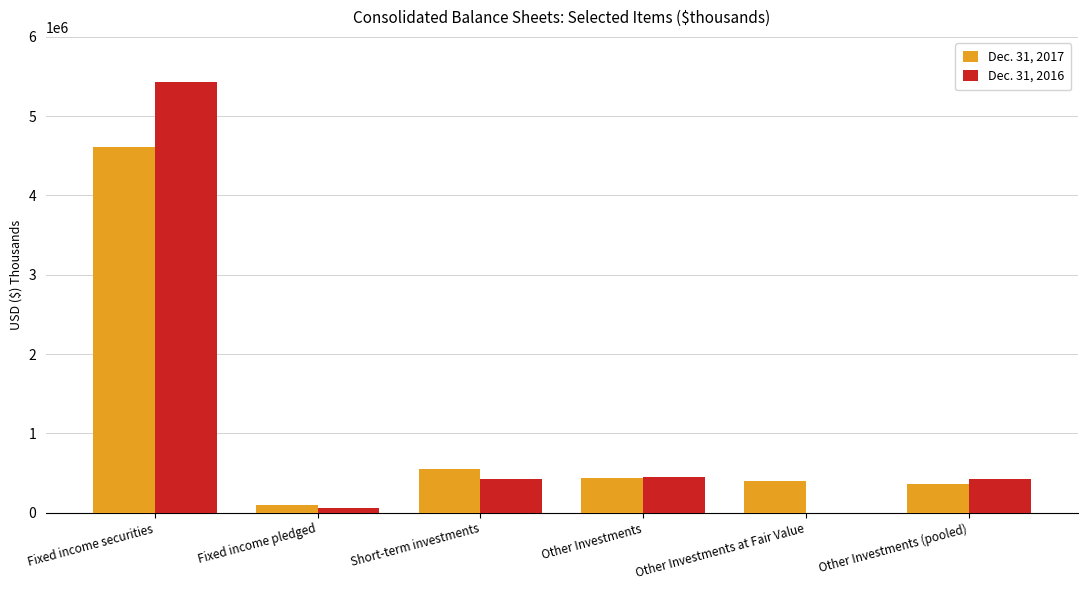

Does the chart contain stacked bars?

No